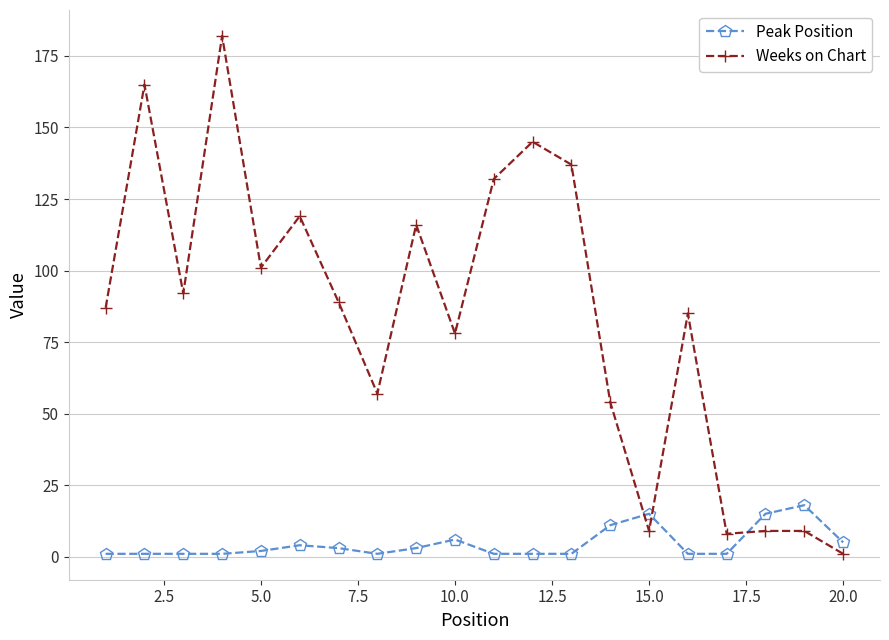

How many distinct data groups are displayed?

2